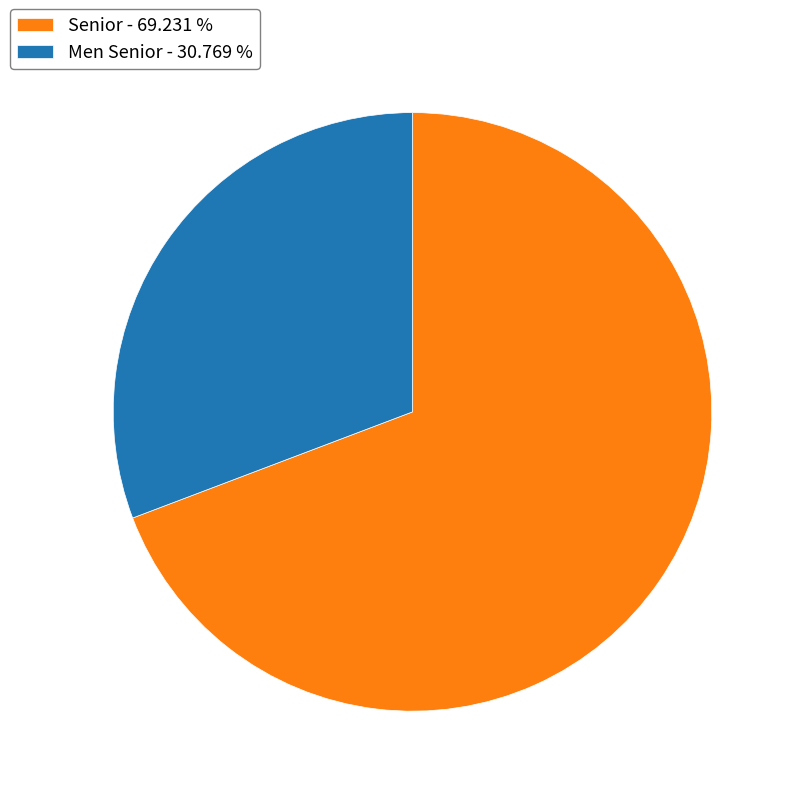

What is the smallest slice in the pie chart?

Men Senior